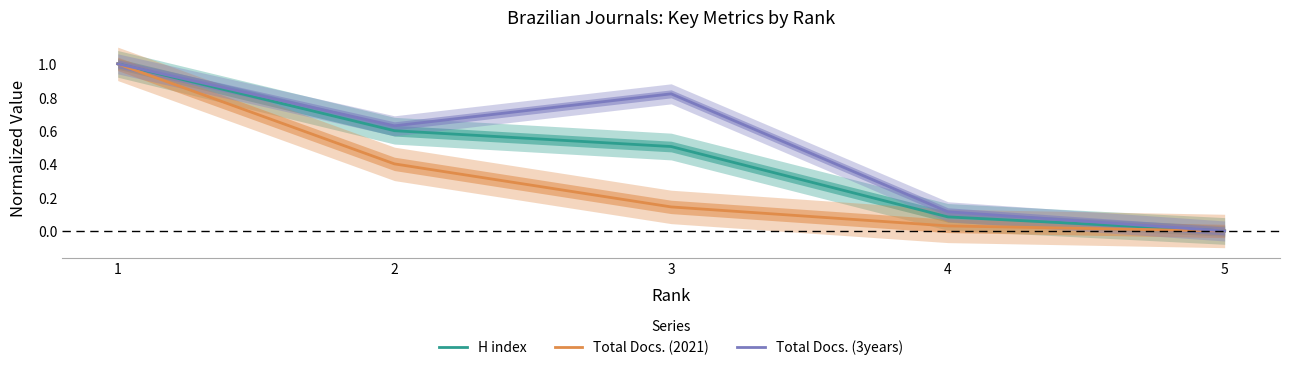

True or false: Total Docs. (3years) has more than 0 interior local peaks.

True